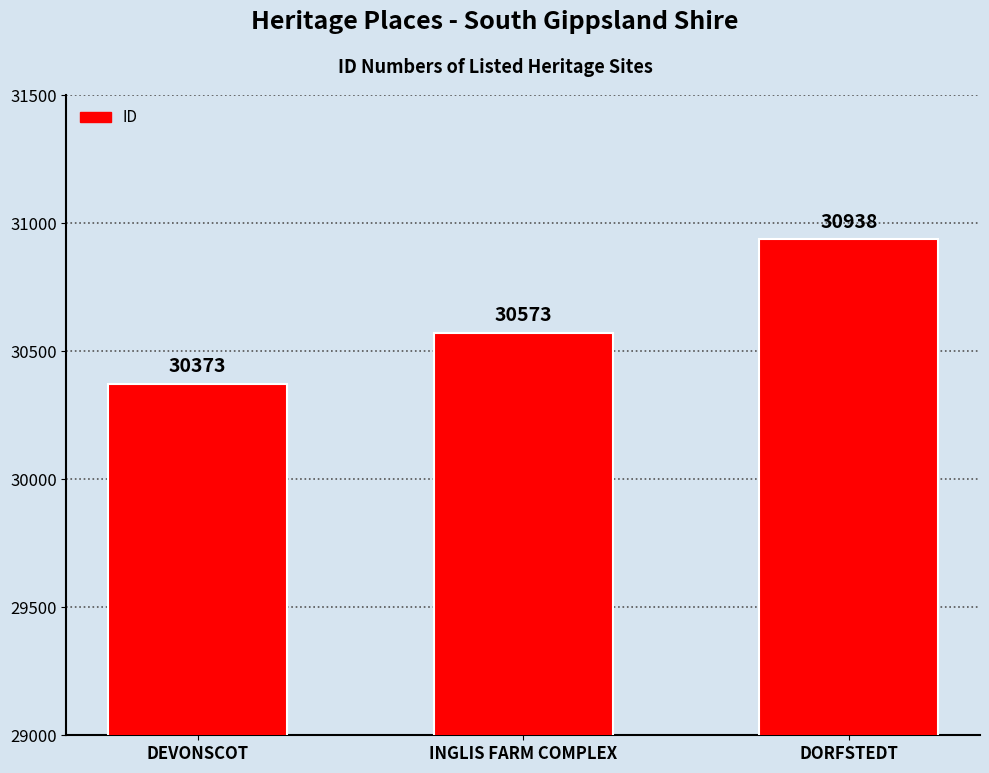

List the labels in order of value, smallest first.

DEVONSCOT, INGLIS FARM COMPLEX, DORFSTEDT